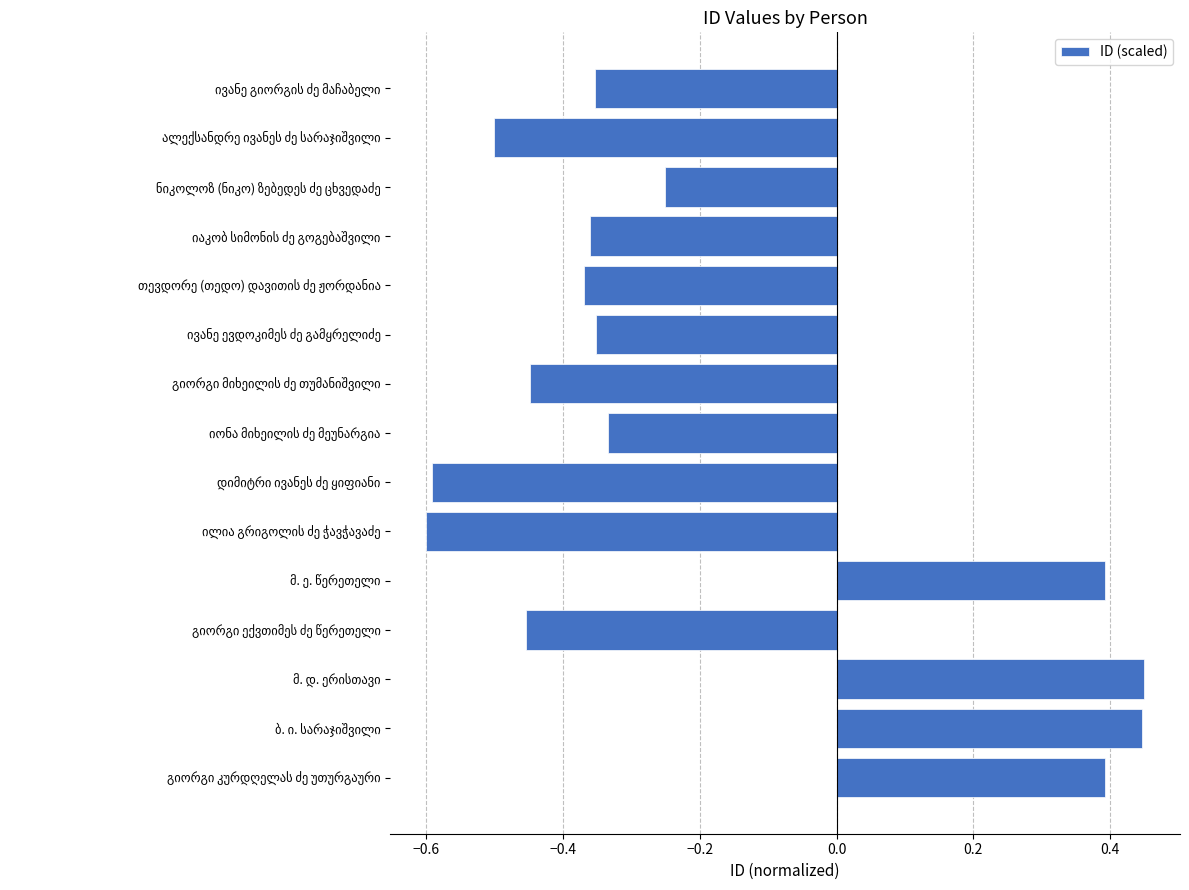

Count the number of values greater than 0.

4